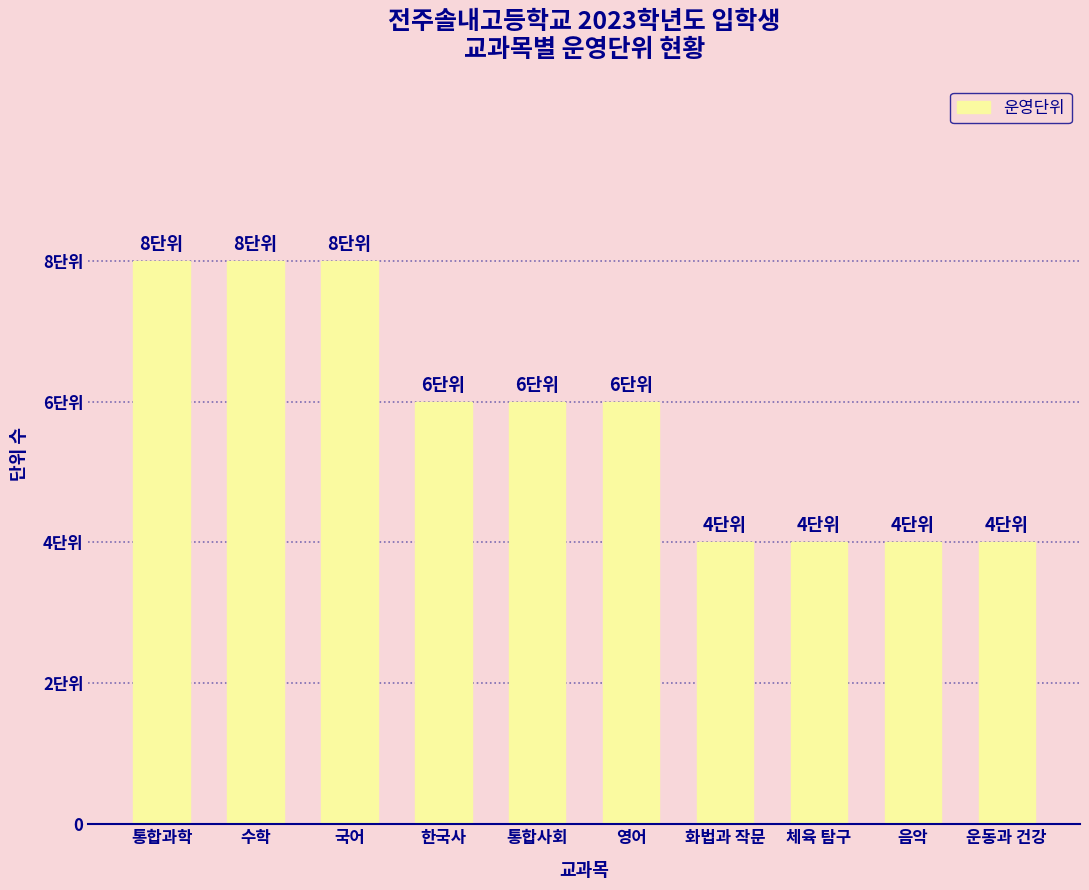

The chart shows a value of 6 at 영어. True or false?

True